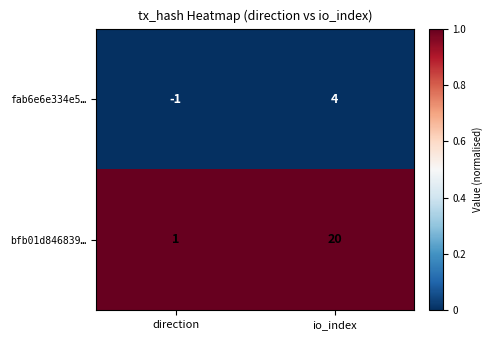

Which series has the largest total across all categories?

bfb01d846839…